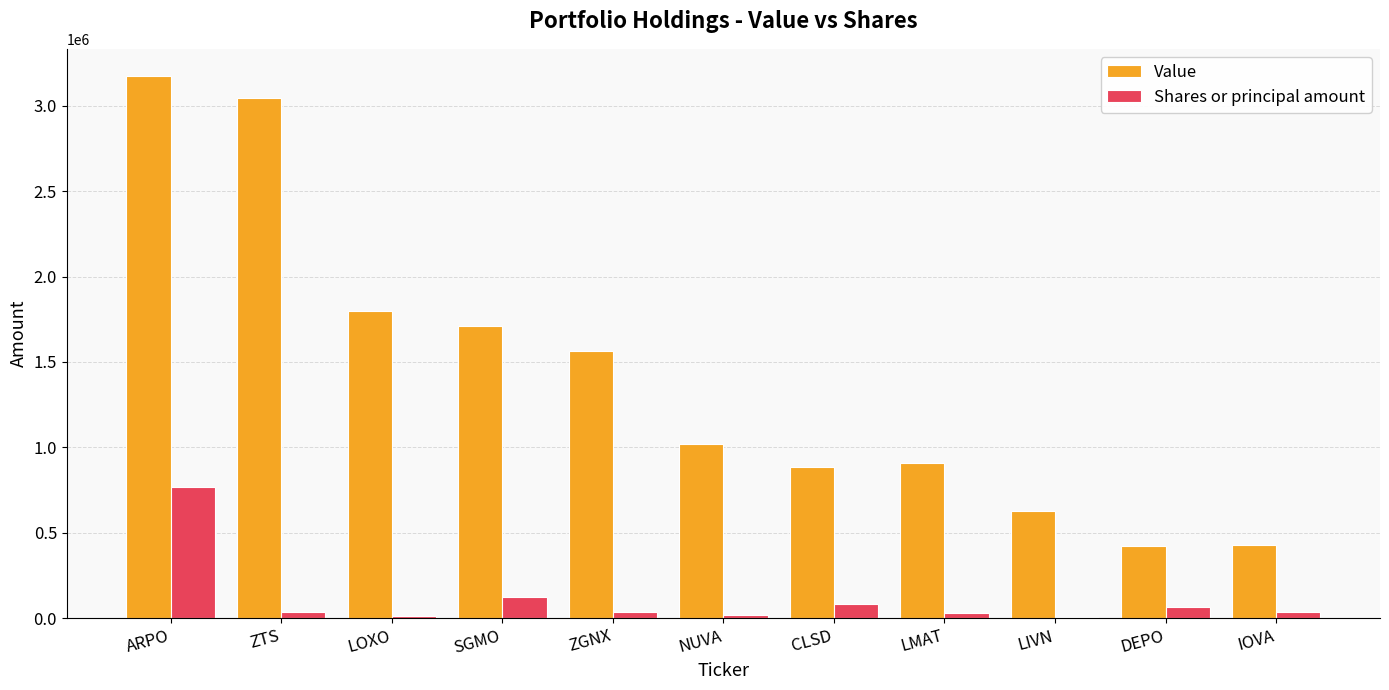

Is the value of Shares or principal amount at NUVA greater than the value of Value at DEPO?

No